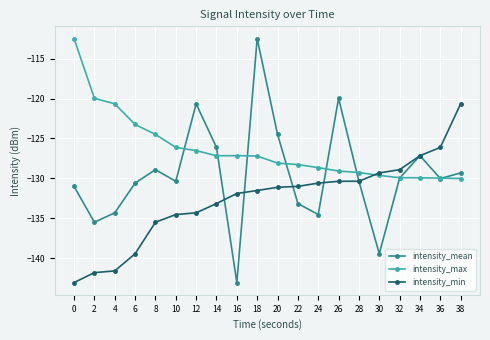

Count the number of categories in the chart.

20